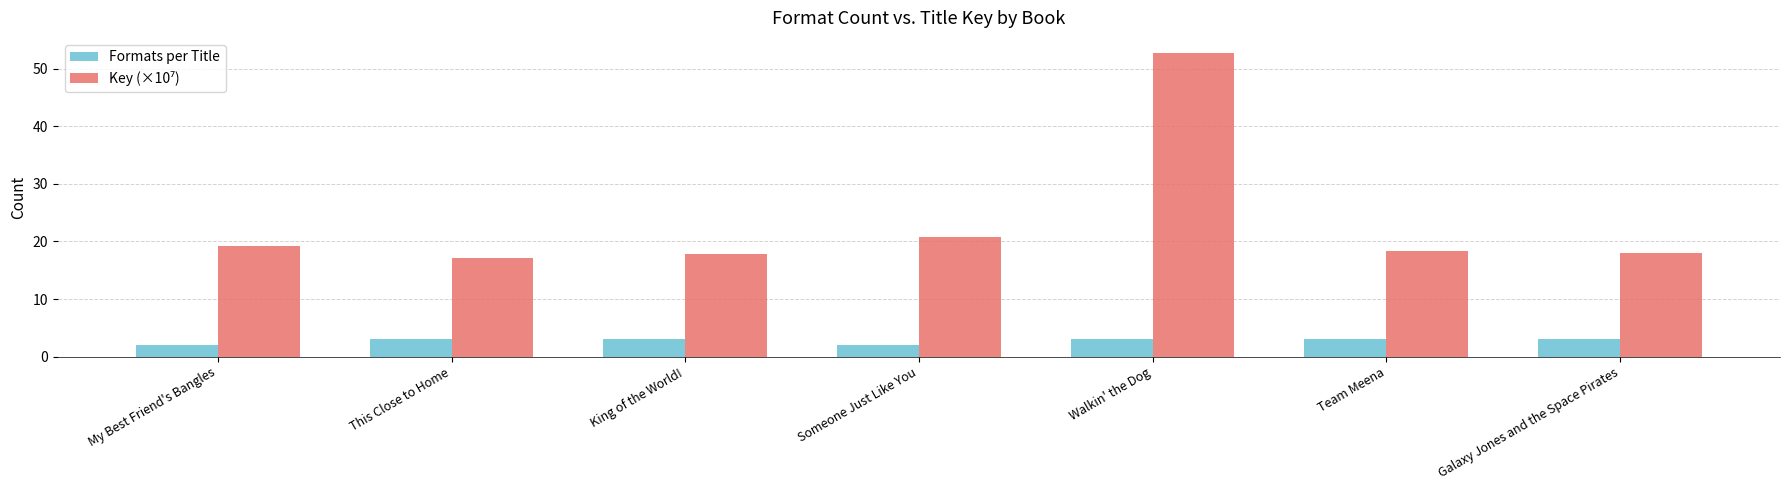

Read the Formats per Title value at King of the World!.

3.0